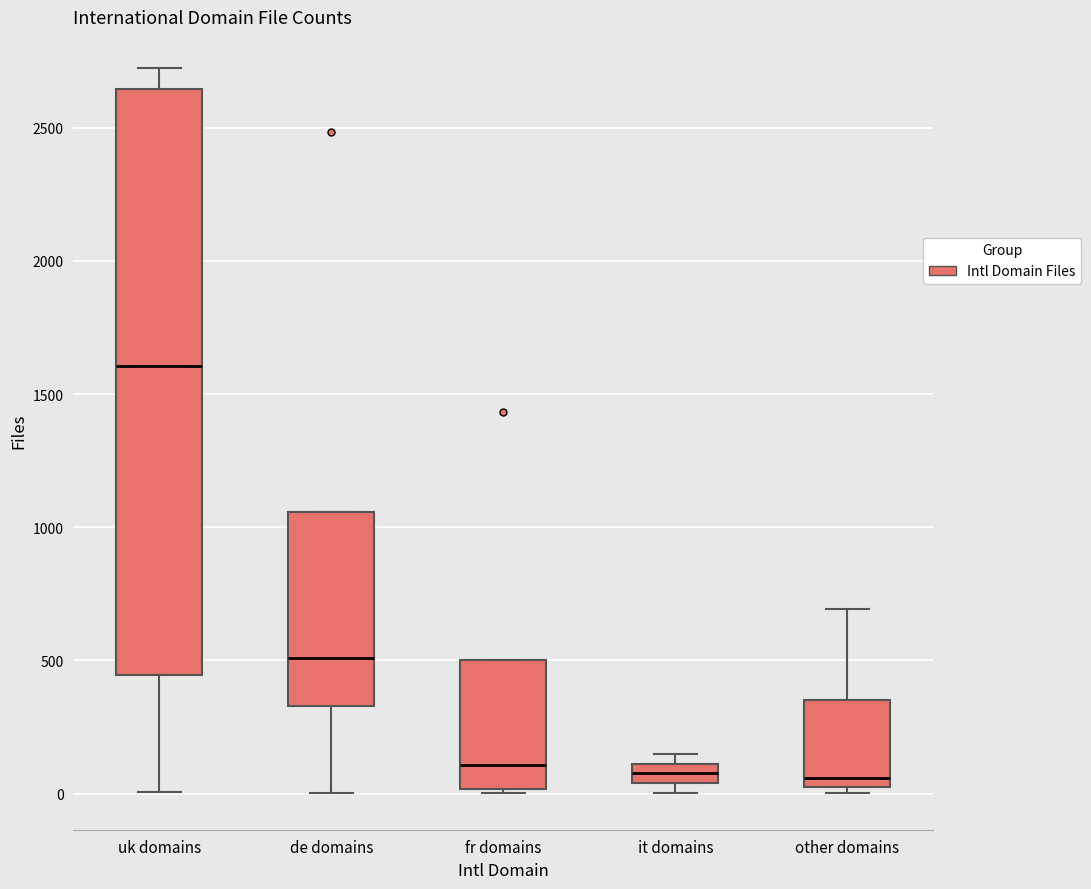

Which box is the tallest, from its lower edge to its upper edge?

uk domains